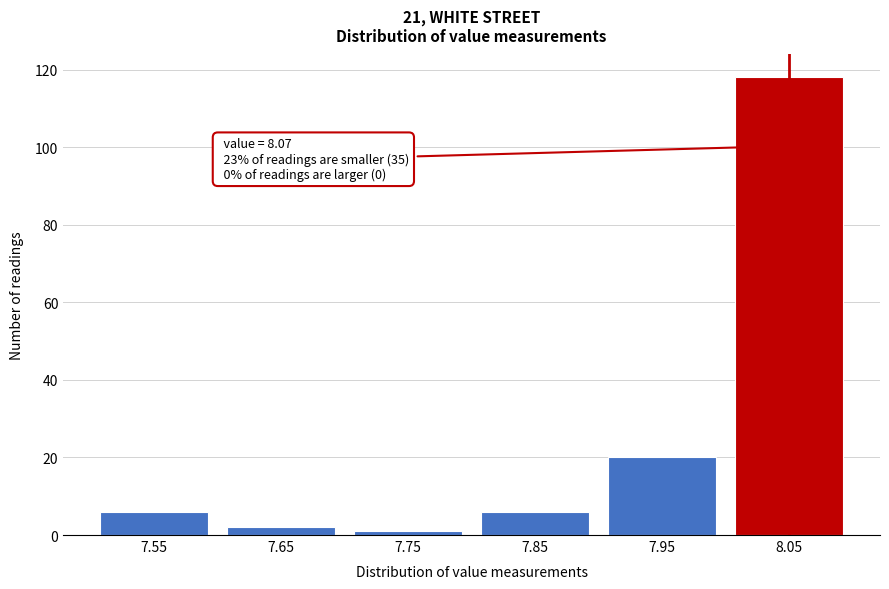

Reading right to left, extract all data points from this chart.

8.05=118	7.95=20	7.85=6	7.75=1	7.65=2	7.55=6